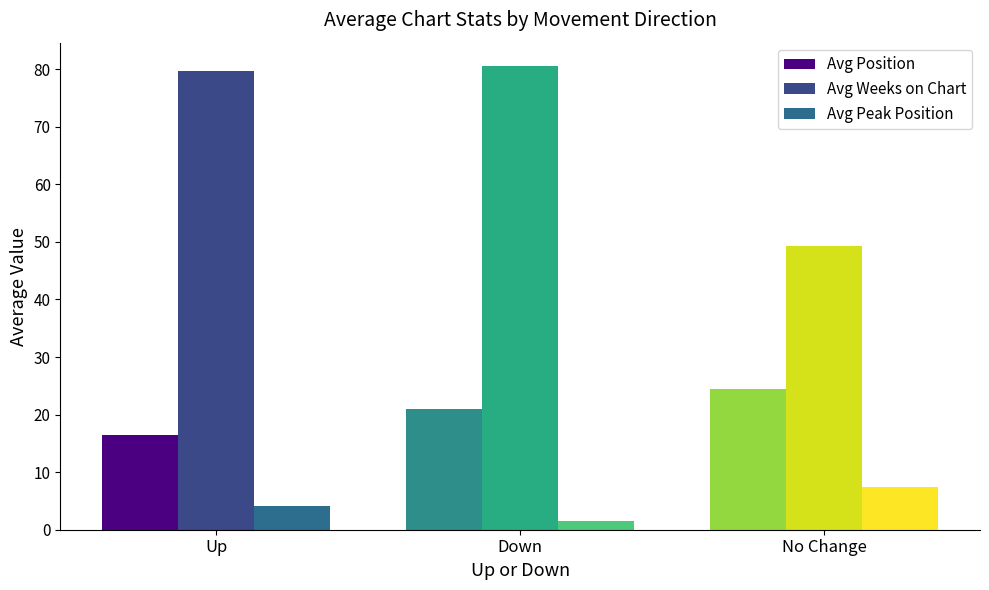

The value of Avg Peak Position at No Change is 7.4. True or false?

True